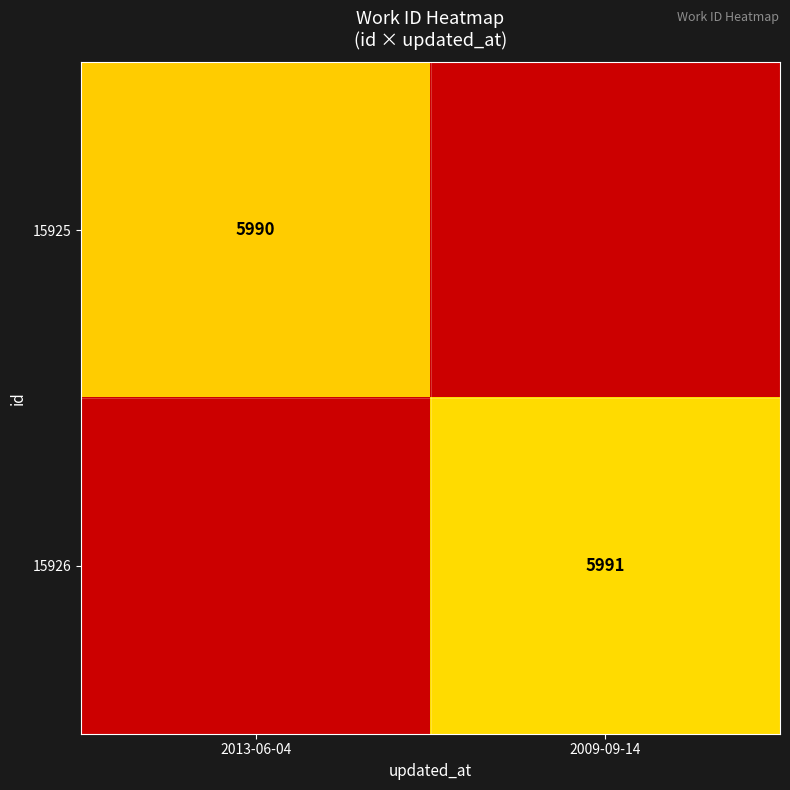

Which label corresponds to the smallest value in the chart?

2013-06-04